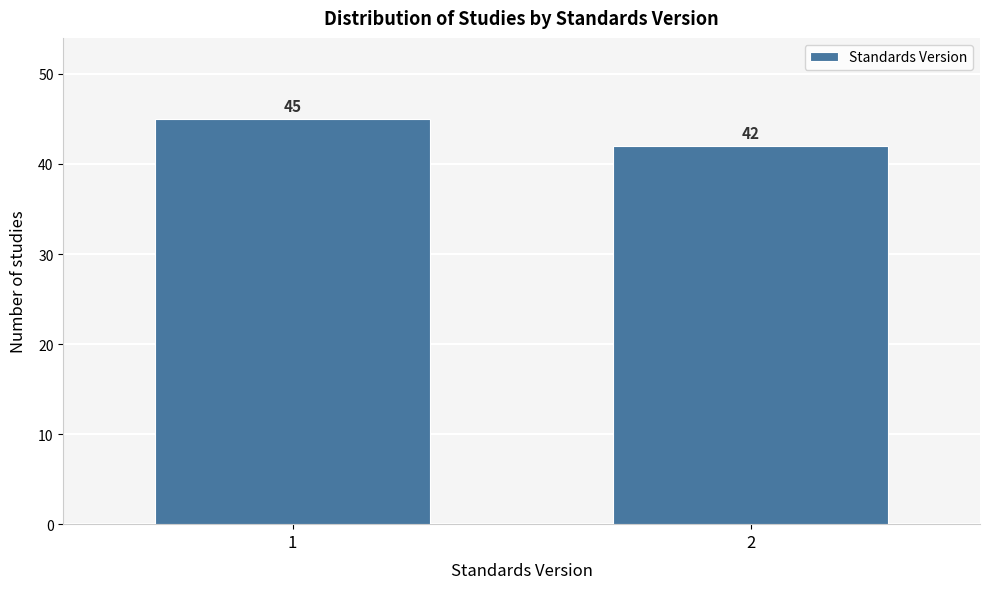

Reading right to left, what are all the values shown in this chart?

42	45